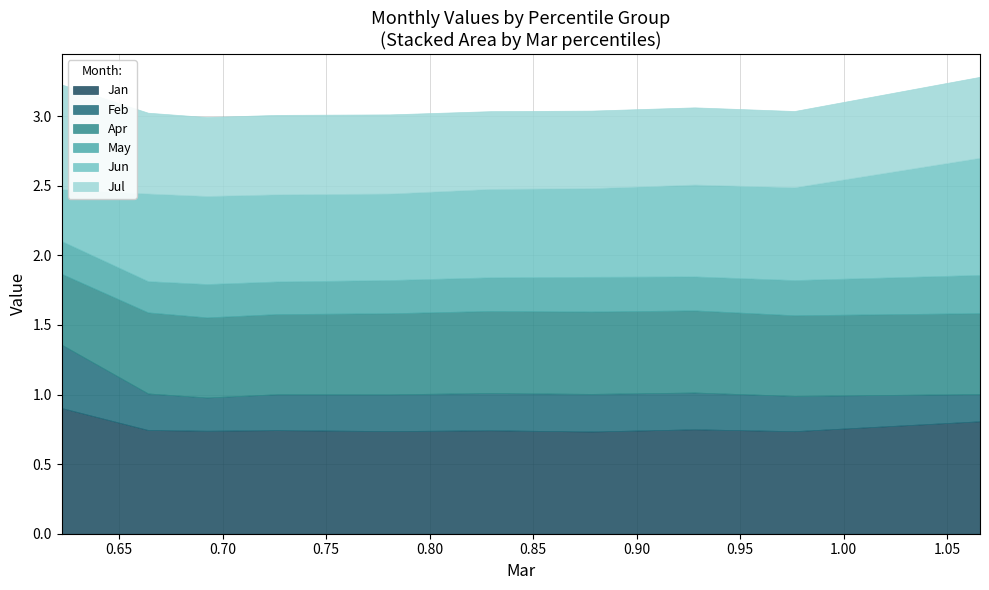

What is the spread (max minus min) of values at pct95?

0.6